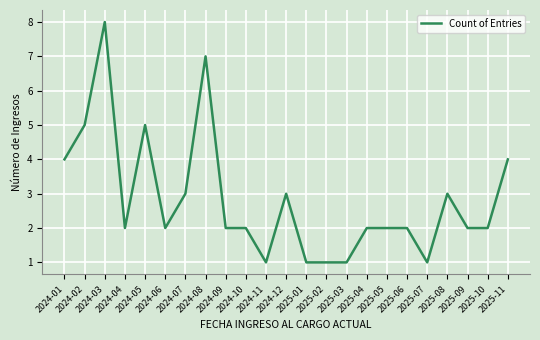

What is the difference between the maximum and minimum values?

7